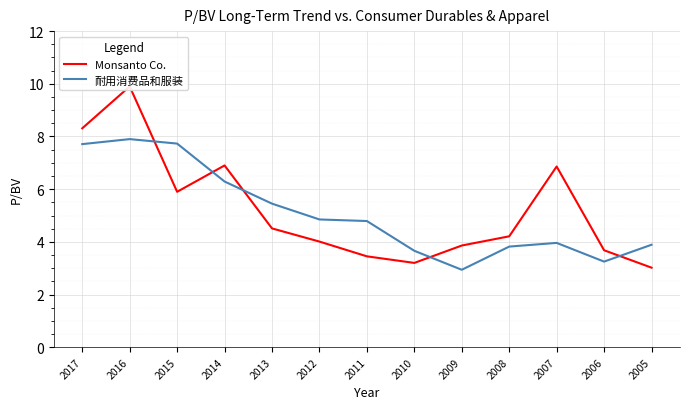

Where is 耐用消费品和服装 nearest to the value 5?

2012